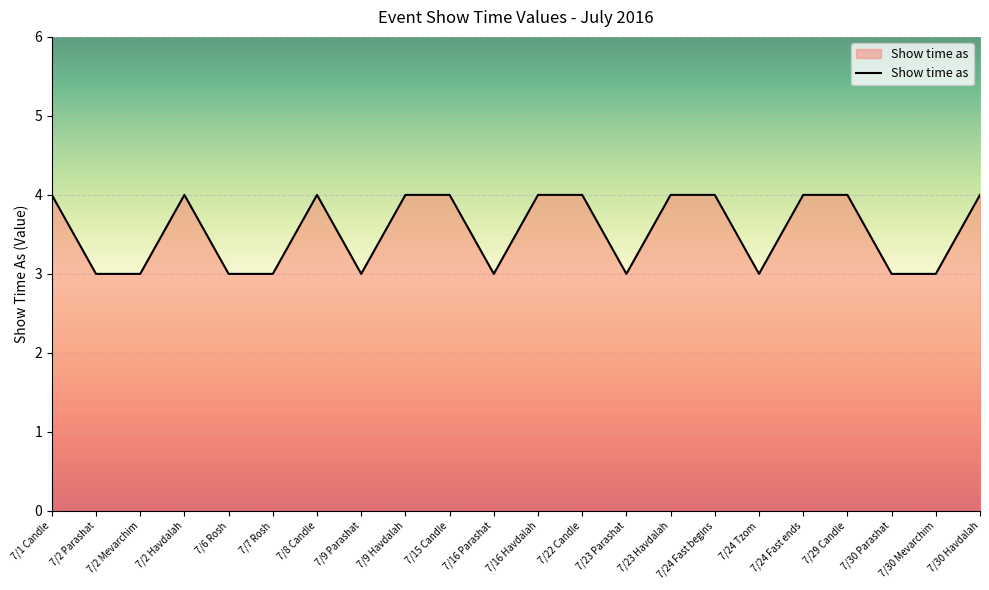

Reading left to right, extract all data points from this chart.

4	3	3	4	3	3	4	3	4	4	3	4	4	3	4	4	3	4	4	3	3	4